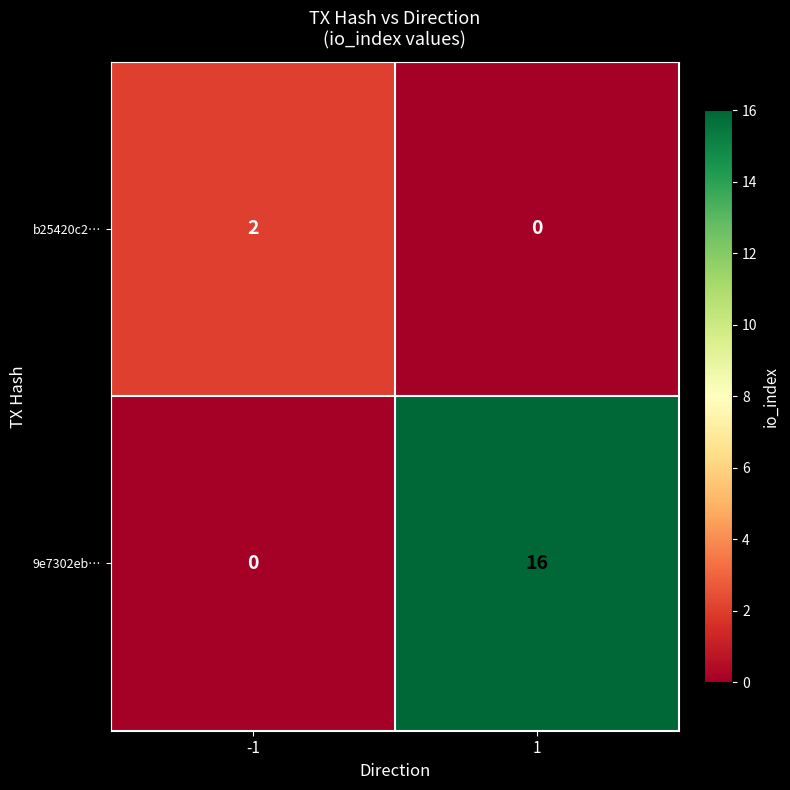

What is the difference between the 9e7302eb… values at -1 and 1?

16